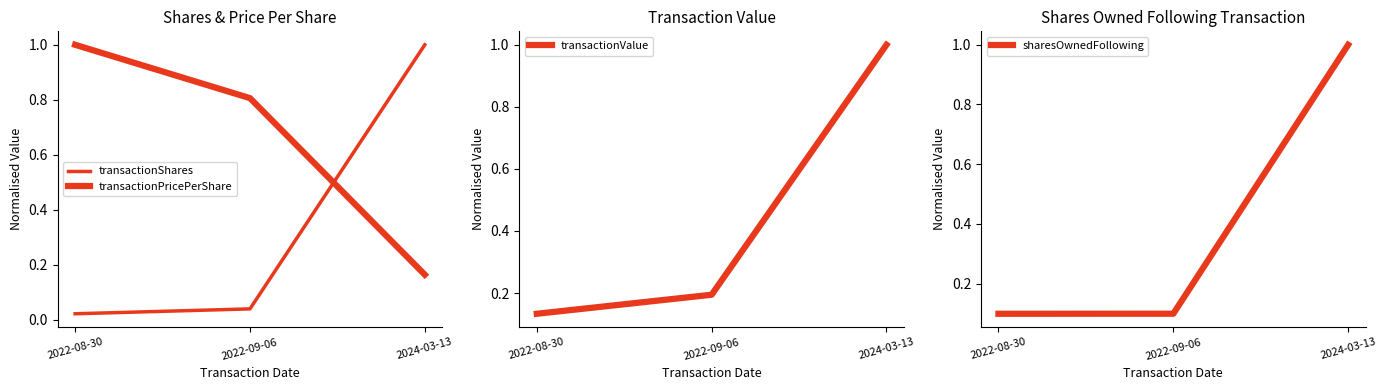

Which series has the largest total across all categories?

transactionPricePerShare